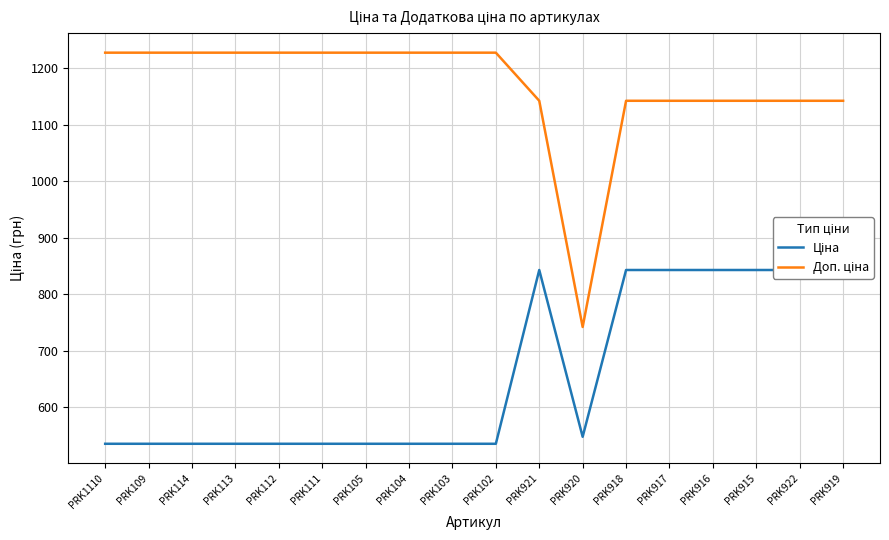

Reading left to right, list all the values displayed in this chart.

Ціна: PRK1110=535.4	PRK109=535.4	PRK114=535.4	PRK113=535.4	PRK112=535.4	PRK111=535.4	PRK105=535.4	PRK104=535.4	PRK103=535.4	PRK102=535.4	PRK921=842.8	PRK920=547.8	PRK918=842.8	PRK917=842.8	PRK916=842.8	PRK915=842.8	PRK922=842.8	PRK919=842.8
Доп. ціна: PRK1110=1227.2	PRK109=1227.2	PRK114=1227.2	PRK113=1227.2	PRK112=1227.2	PRK111=1227.2	PRK105=1227.2	PRK104=1227.2	PRK103=1227.2	PRK102=1227.2	PRK921=1142.1	PRK920=742.0	PRK918=1142.1	PRK917=1142.1	PRK916=1142.1	PRK915=1142.1	PRK922=1142.1	PRK919=1142.1